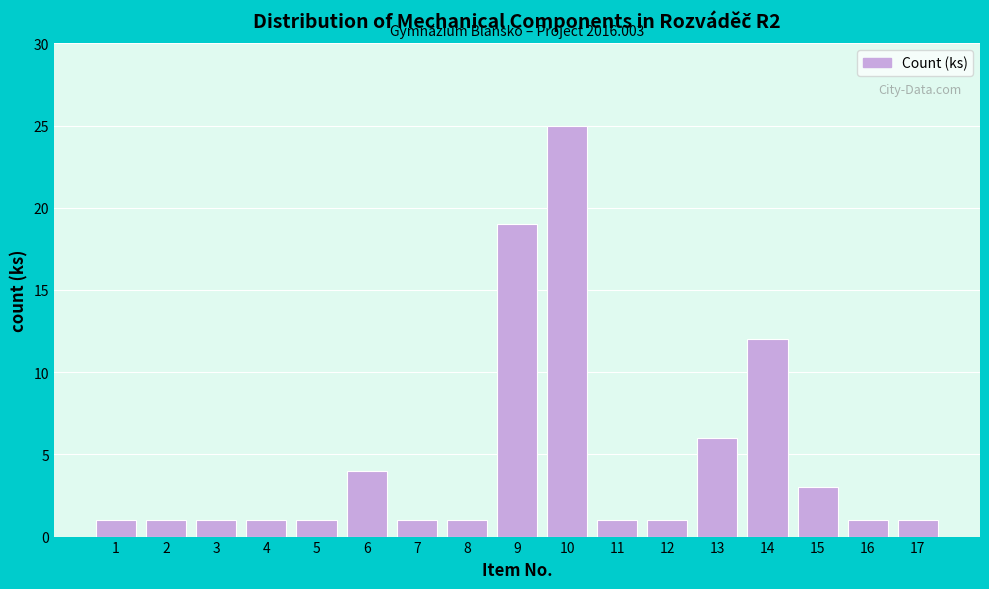

Reading left to right, transcribe all the data shown in this chart.

1	1	1	1	1	4	1	1	19	25	1	1	6	12	3	1	1